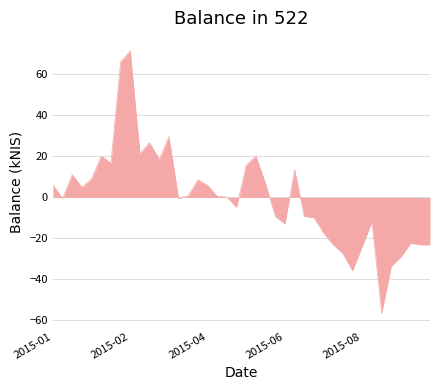

What is the smallest value displayed?

-56.6